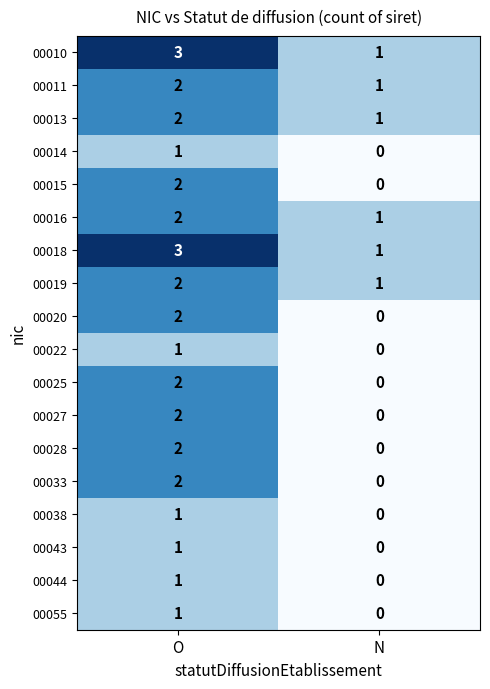

Rank the categories by 00015 value from highest to lowest.

O, N